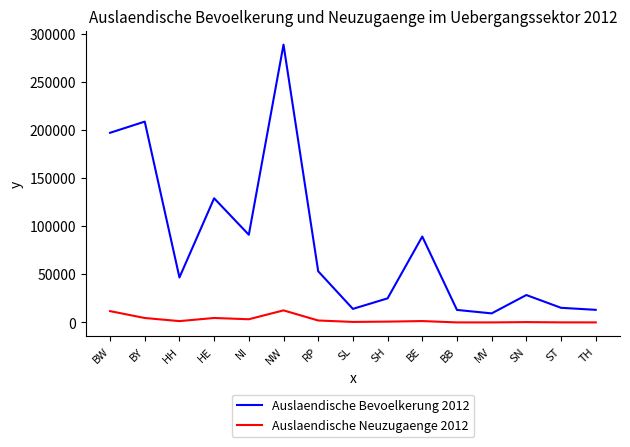

What is the difference between the maximum and minimum values in the Auslaendische Neuzugaenge 2012 series?

12525.8